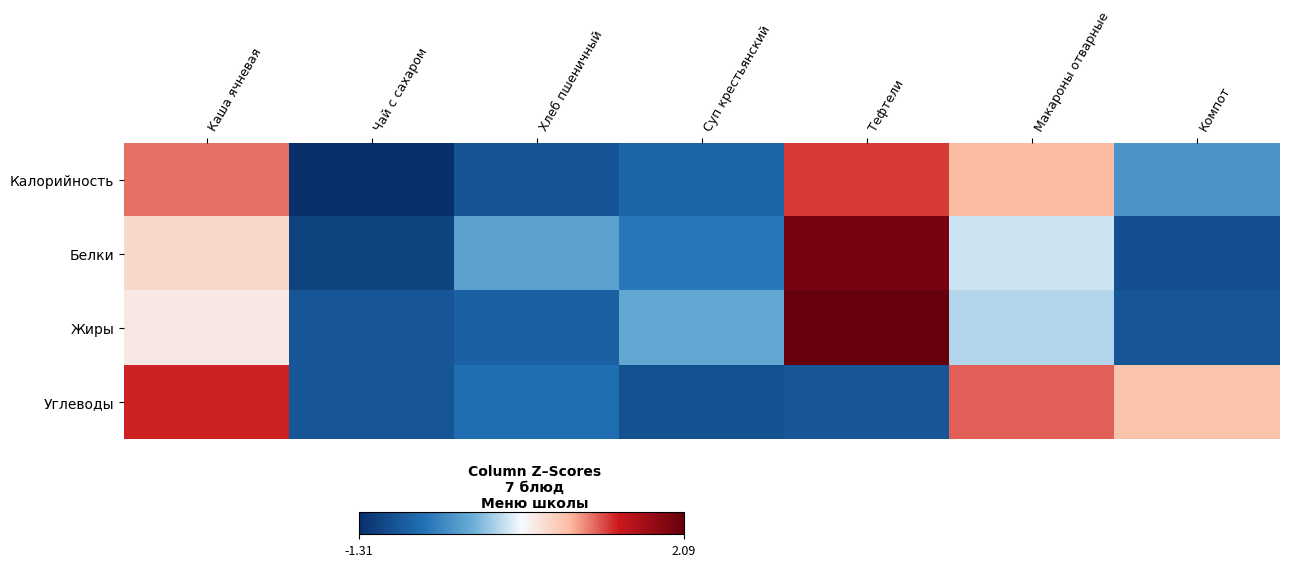

Which series changed the most between Чай с сахаром and Компот?

Углеводы